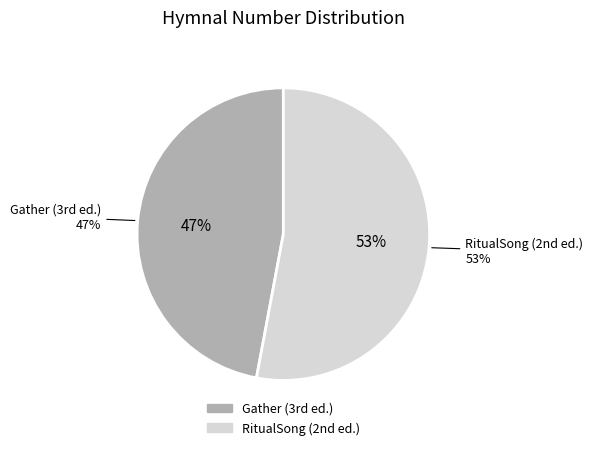

How many slices are in this pie chart?

2